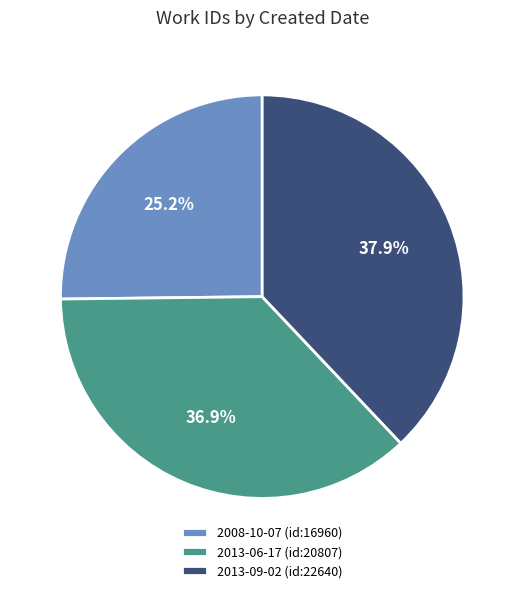

Do 2013-09-02 (id:22640) and 2013-06-17 (id:20807) together represent more than half of the pie?

Yes